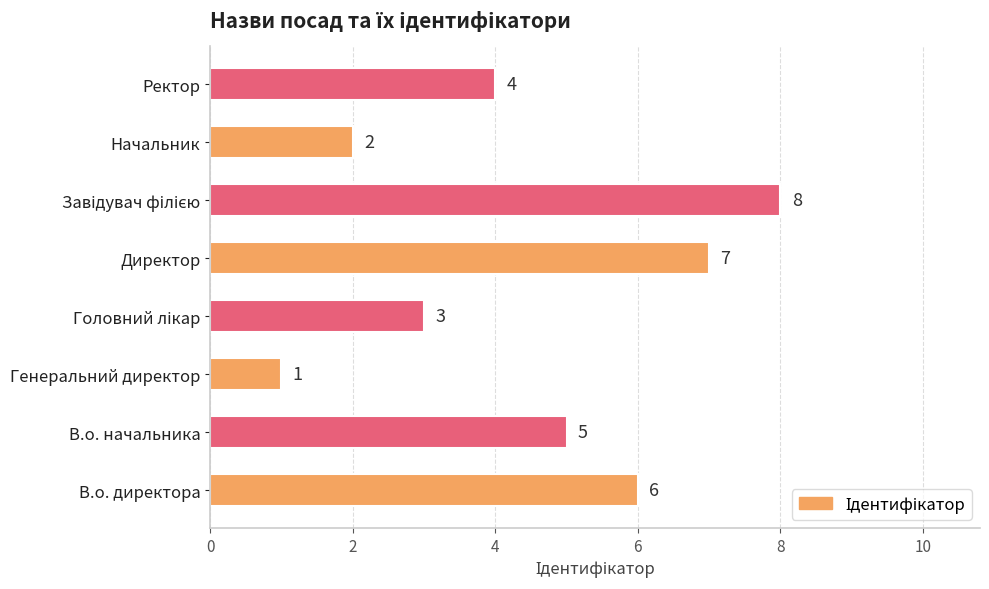

The chart shows a value of 3 at В.о. начальника. True or false?

False